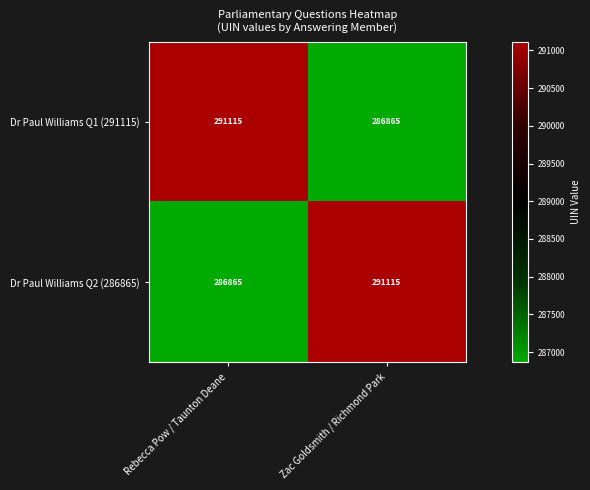

At how many categories does at least one series exceed 287056?

2